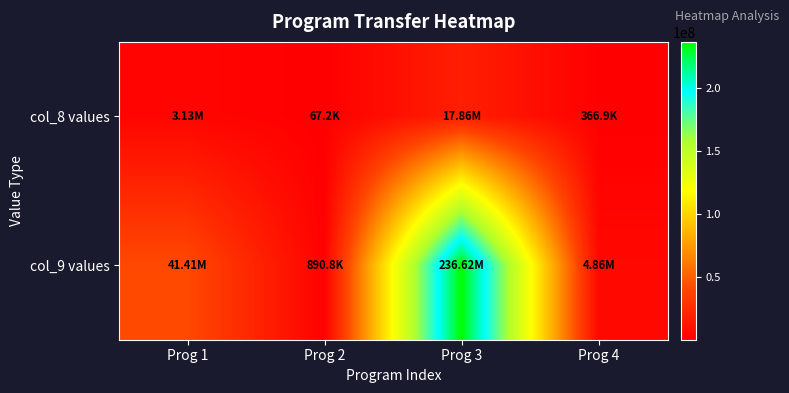

Rank the series at Prog 4 from lowest to highest value.

col_8 values, col_9 values